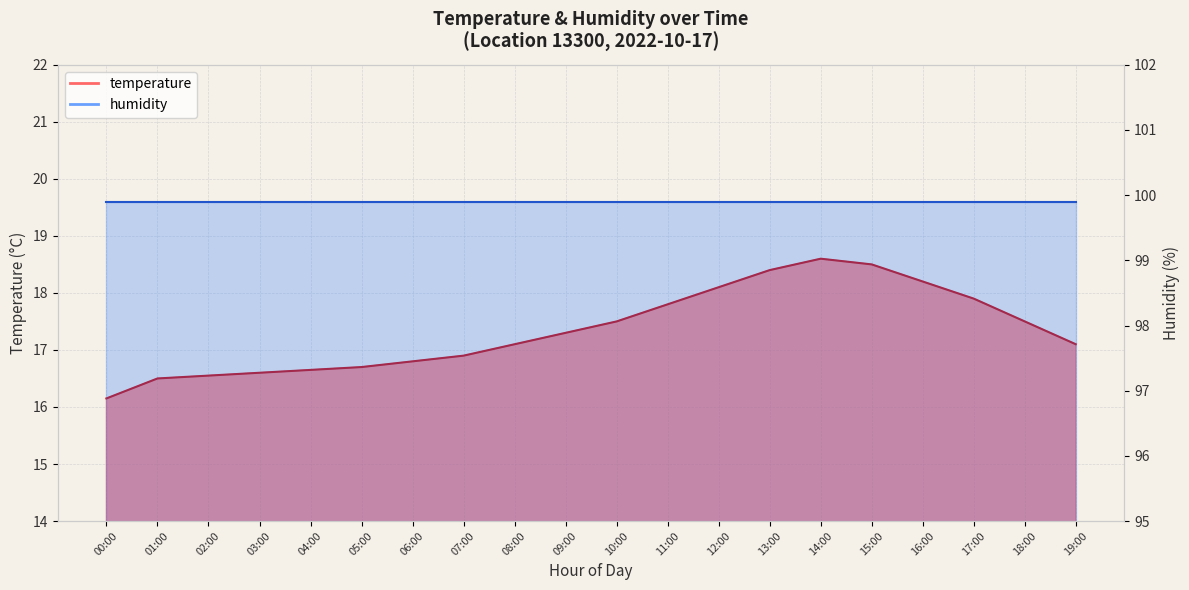

What is the difference between the maximum and minimum values?

2.5